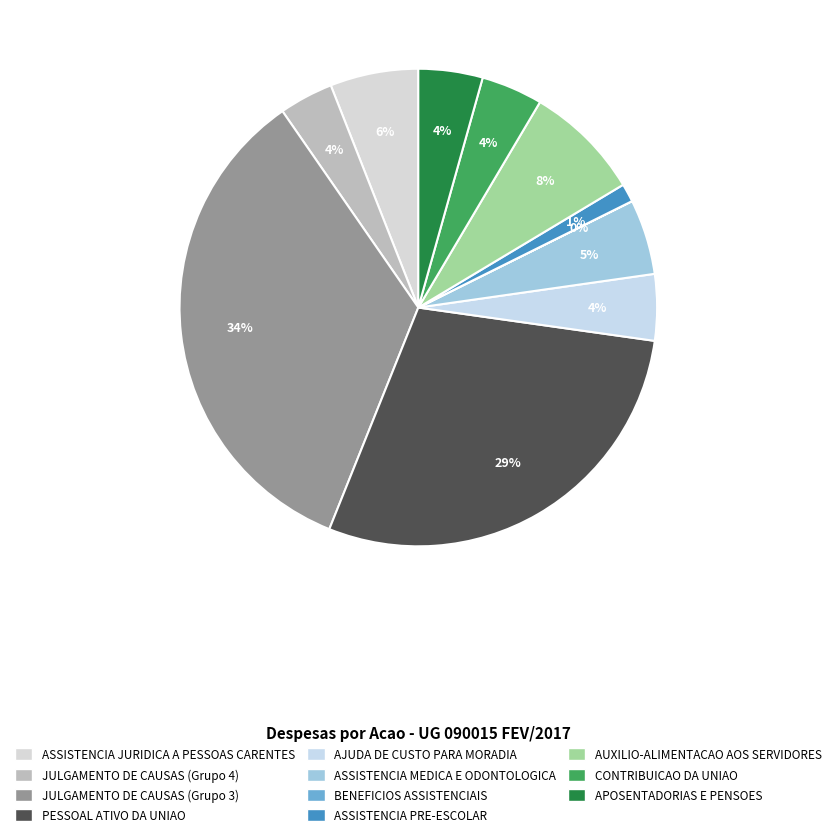

The AUXILIO-ALIMENTACAO AOS SERVIDORES slice represents 2% of the pie. True or false?

False